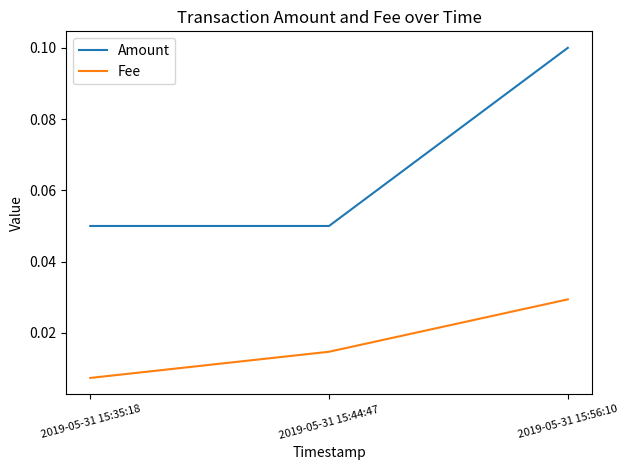

The value of Amount at 2019-05-31 15:35:18 is 0.0. True or false?

False